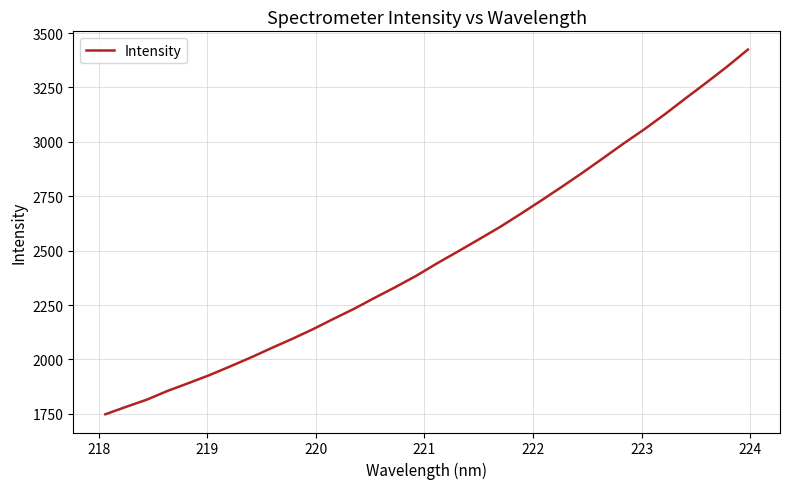

What is the minimum value shown in the chart?

1748.1